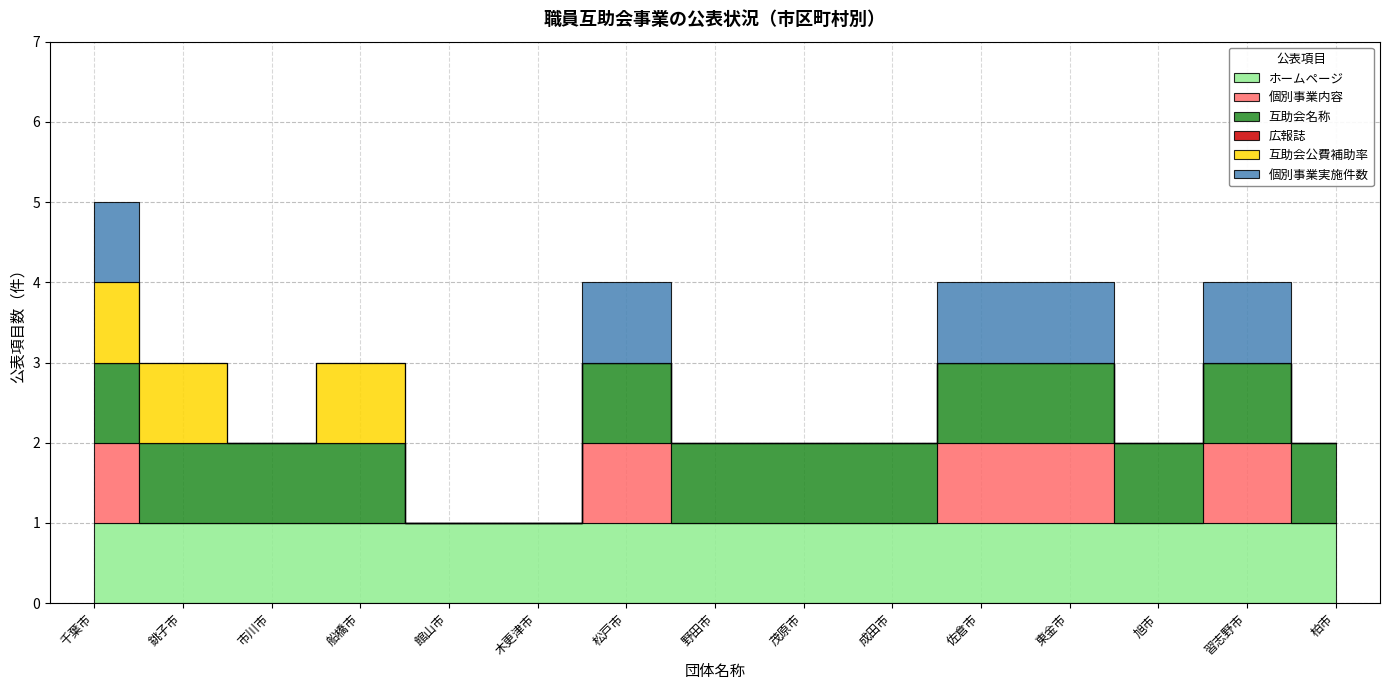

How many interior local peaks does the 互助会公費補助率 series have?

1